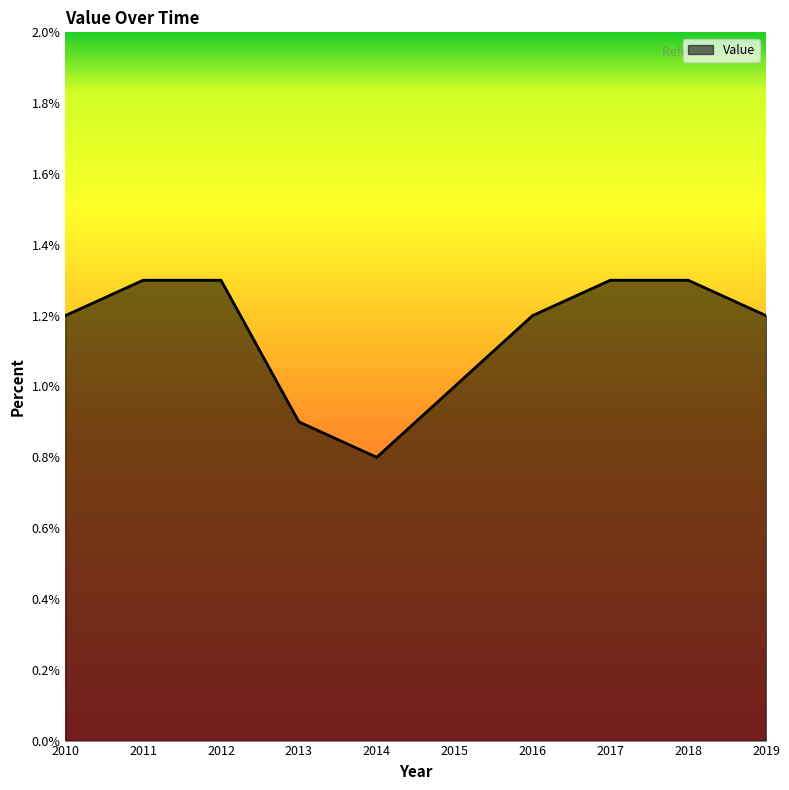

What is the difference between the values at 2014 and 2018?

0.5